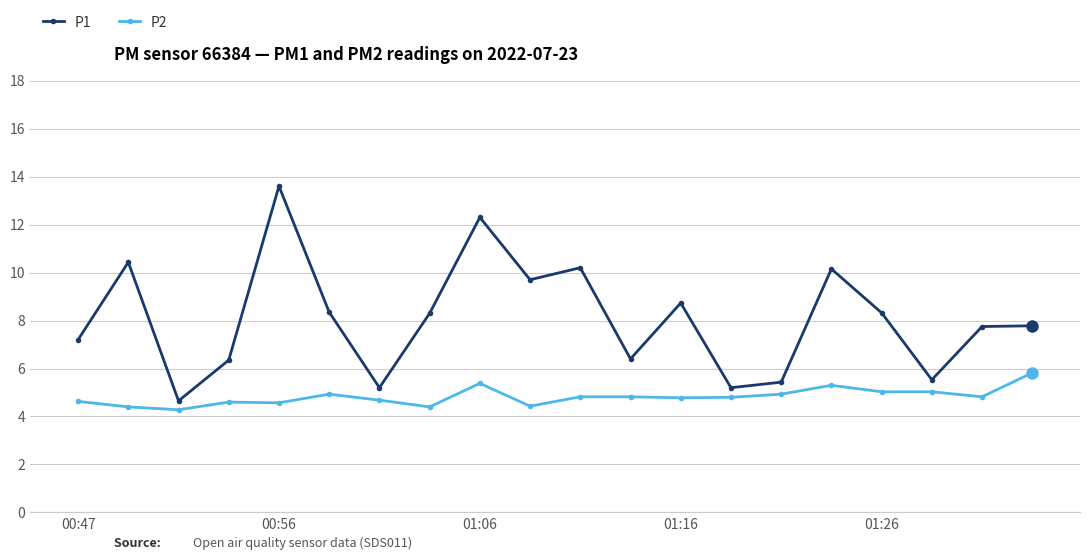

True or false: P2 and P1 intersect in this chart.

False